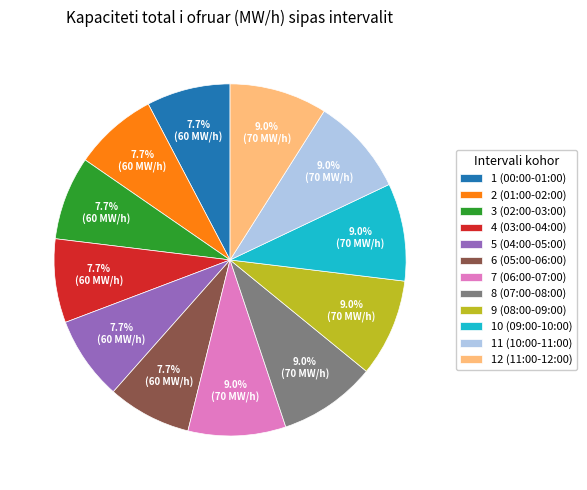

True or false: 2 (01:00-02:00) accounts for 15% of the total.

False